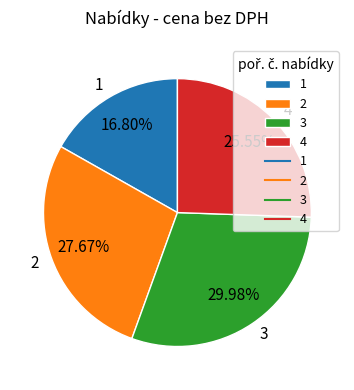

Does any single category account for the majority?

No